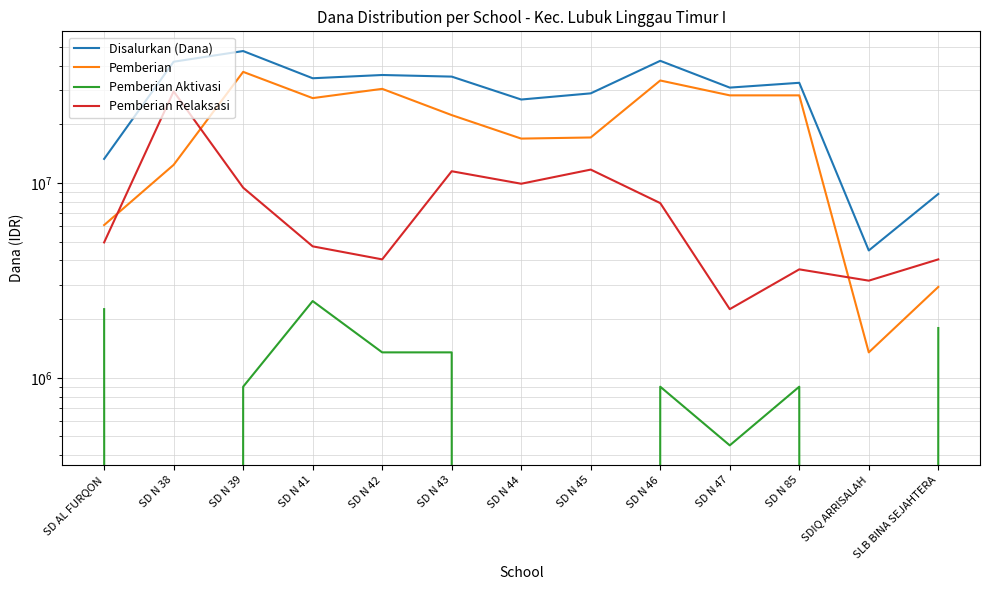

True or false: Pemberian Aktivasi and Disalurkan (Dana) cross at least once.

False